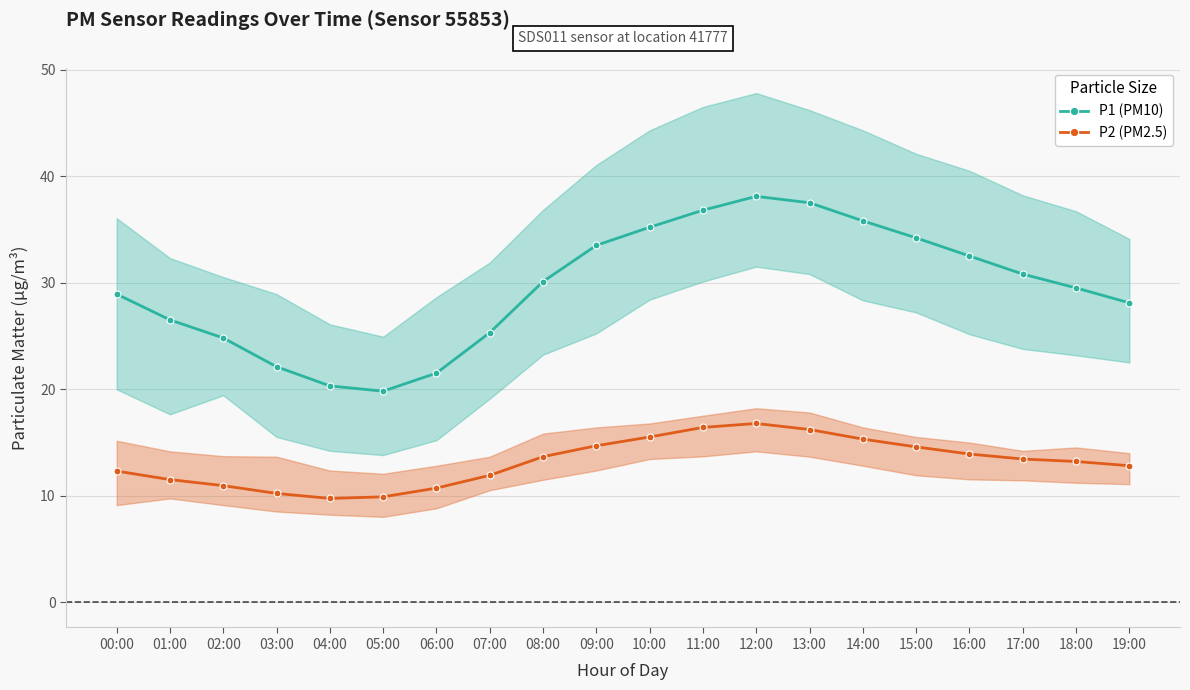

What is the difference between the maximum and minimum values in the P1 (PM10) series?

18.3